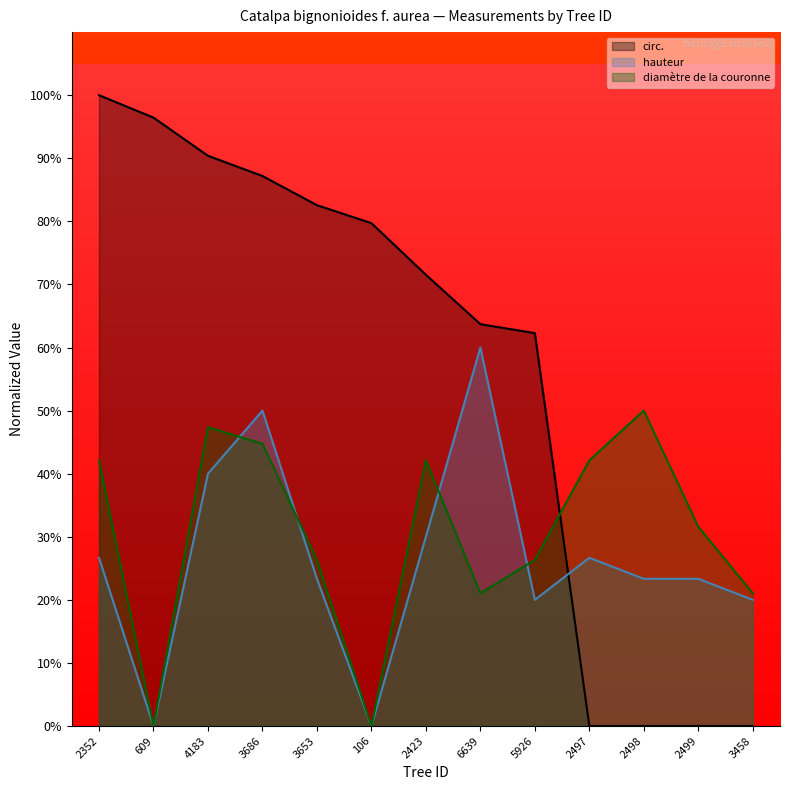

What is the label of the 10th point from the right?

3686